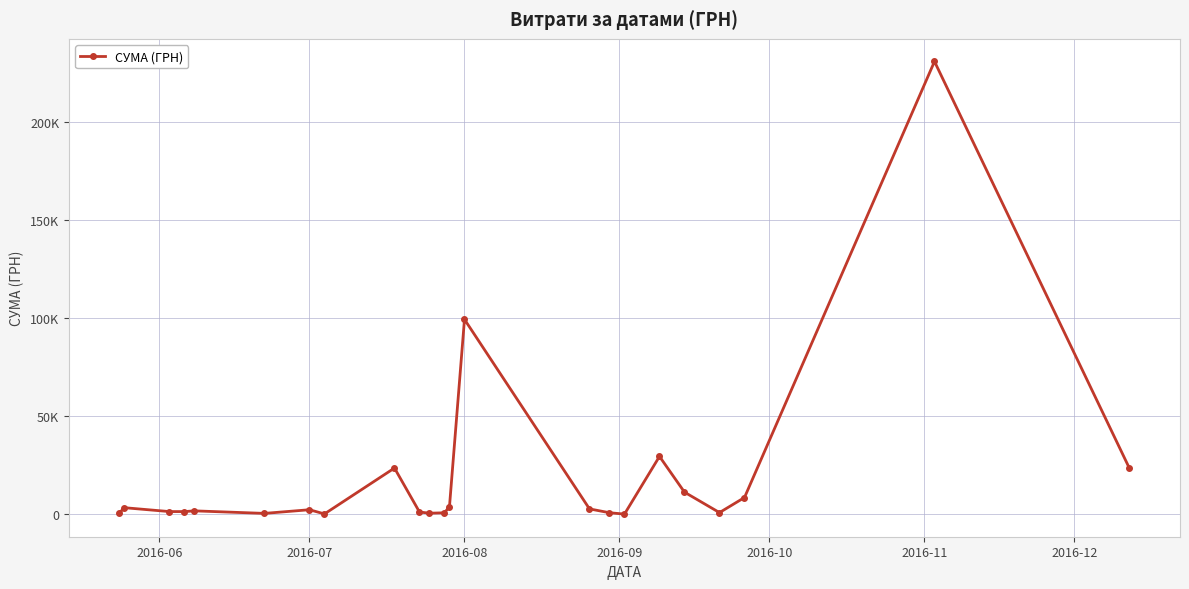

Does the chart display data point markers on the line(s)?

Yes